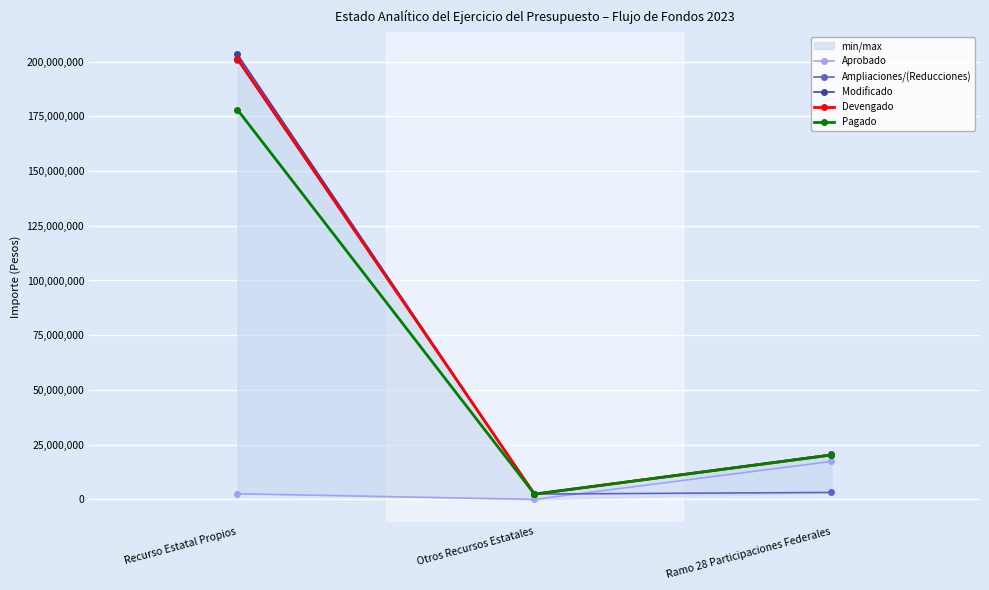

The value of Ampliaciones/(Reducciones) at Ramo 28 Participaciones Federales is 4585633. True or false?

False